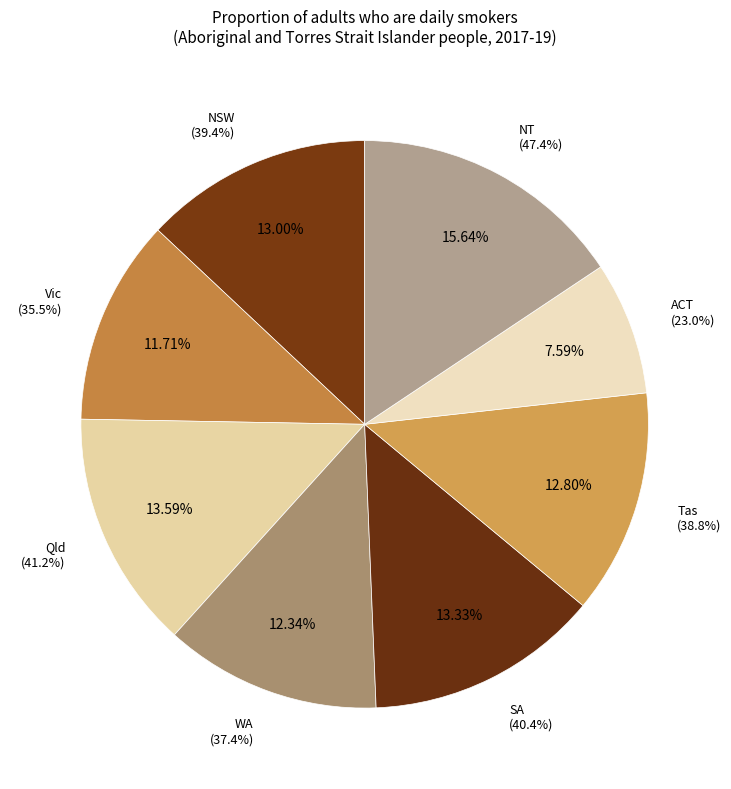

Is it true that NT is 8% of the pie?

False